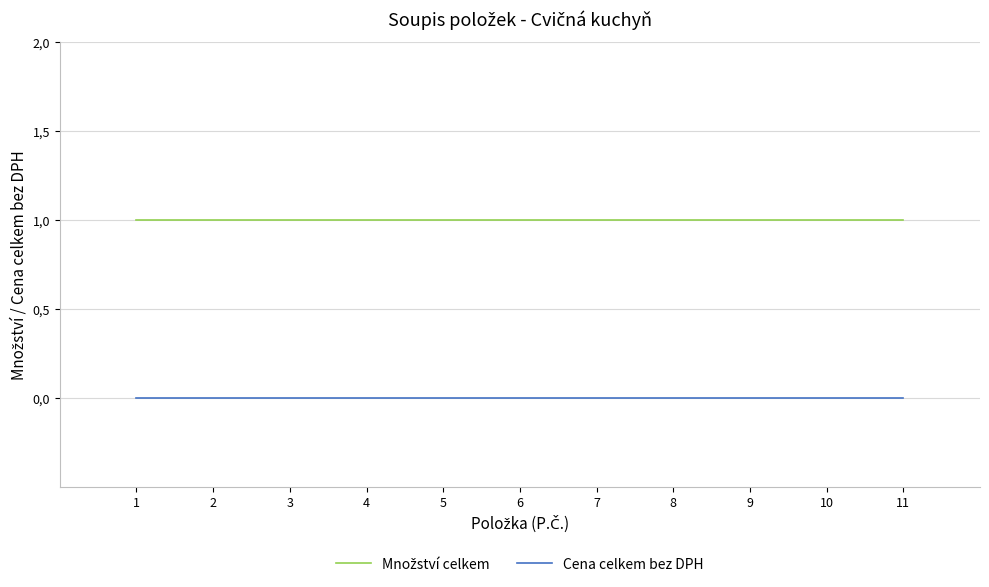

Rank the series by their average value, from highest to lowest.

Množství celkem, Cena celkem bez DPH